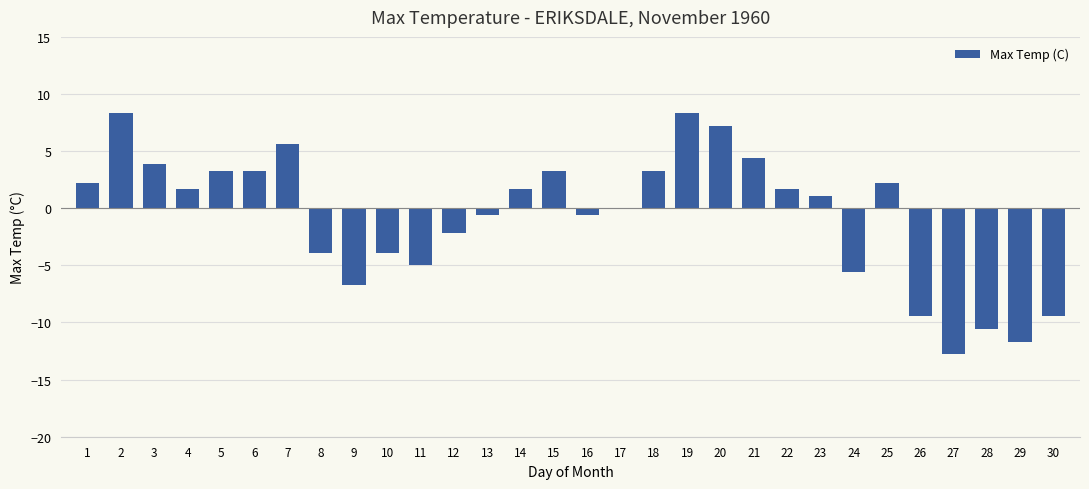

Count the number of categories in the chart.

30